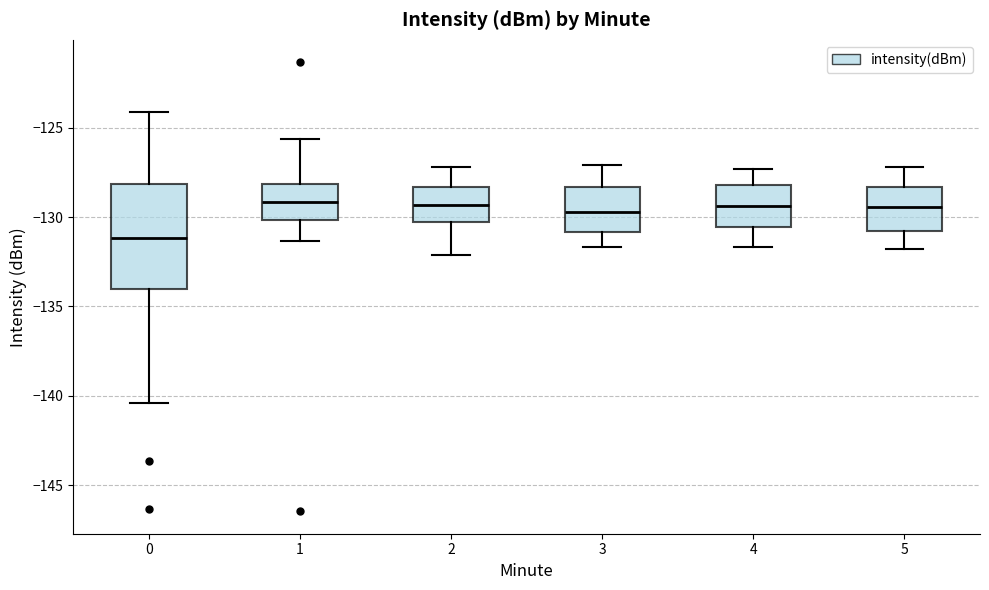

Where does the median line of the box at x = 3 sit on the y-axis? The values are not printed on the chart, so give them approximately, as read against the axis.

-129.5